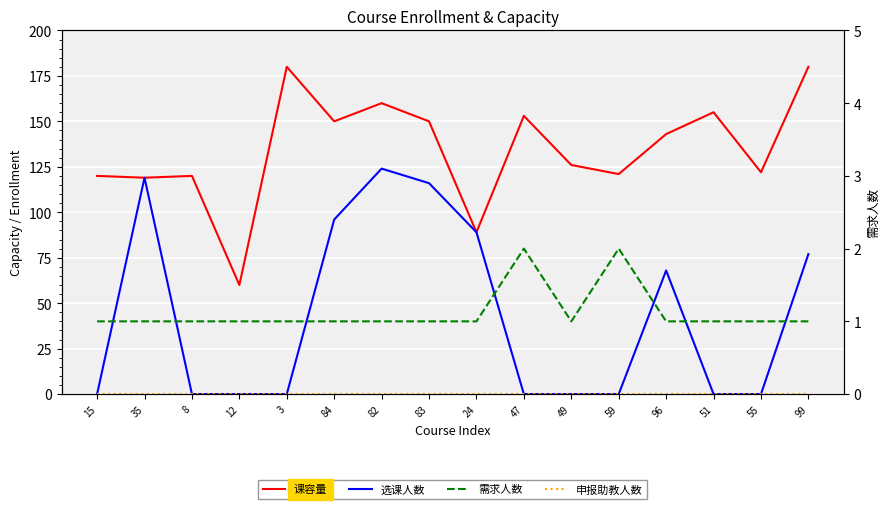

At which category does 需求人数 reach its first local valley?

49